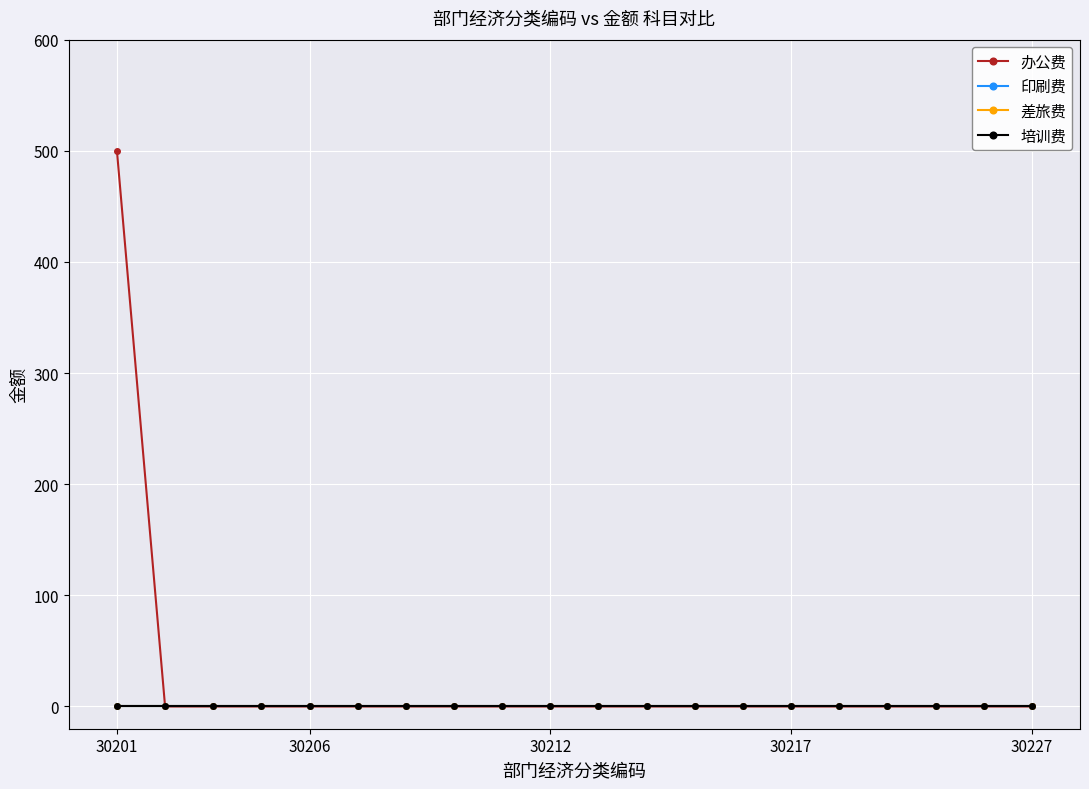

Does the chart have visible grid lines?

Yes